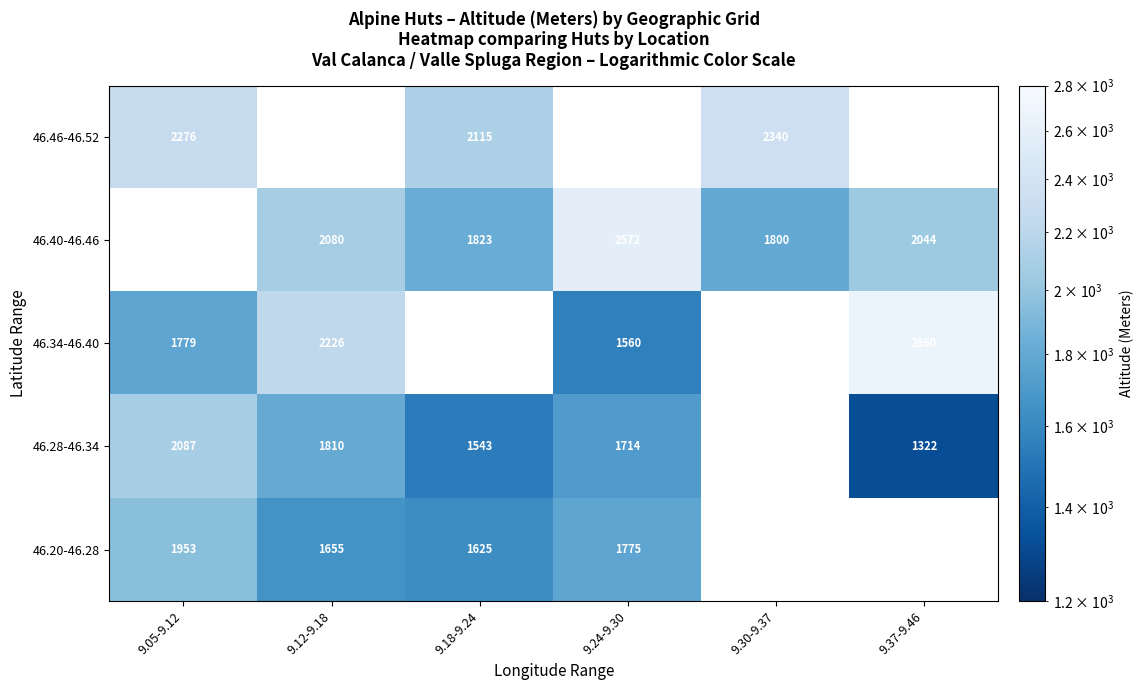

Which category has the lowest value across all series?

9.37-9.46